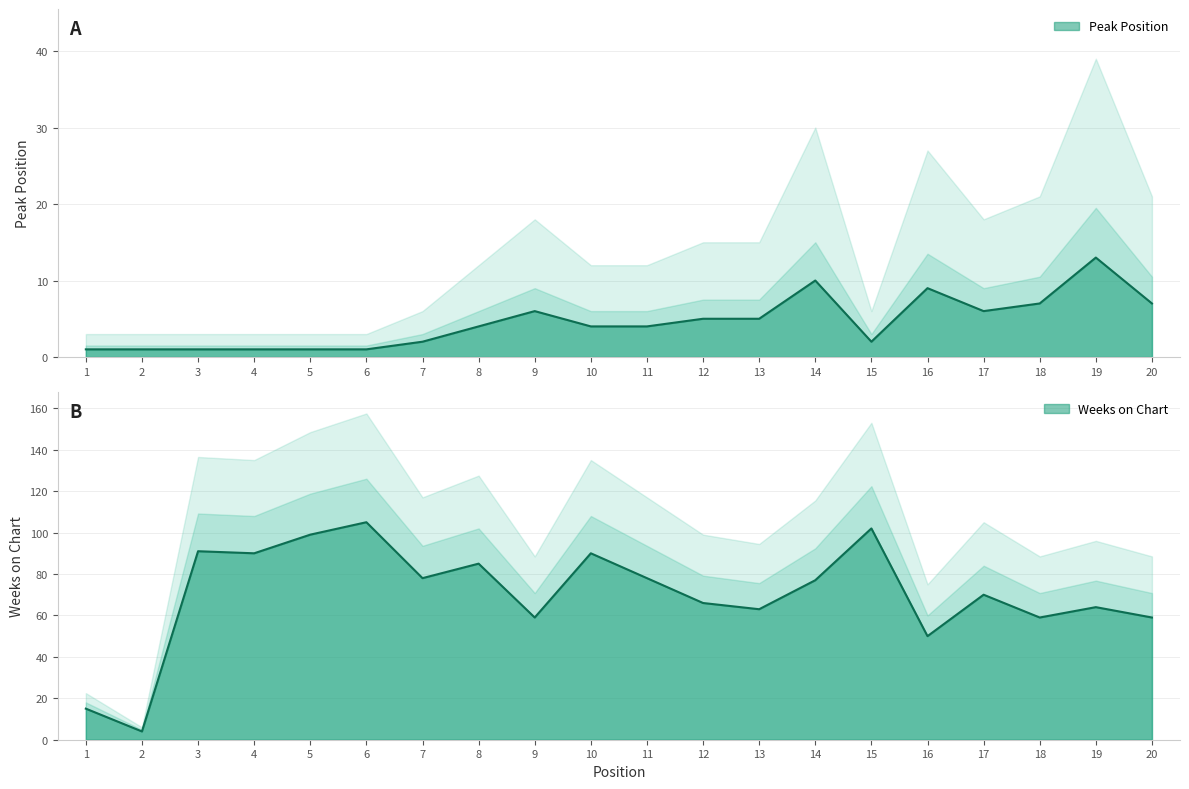

True or false: Peak Position and Weeks on Chart cross at least once.

False